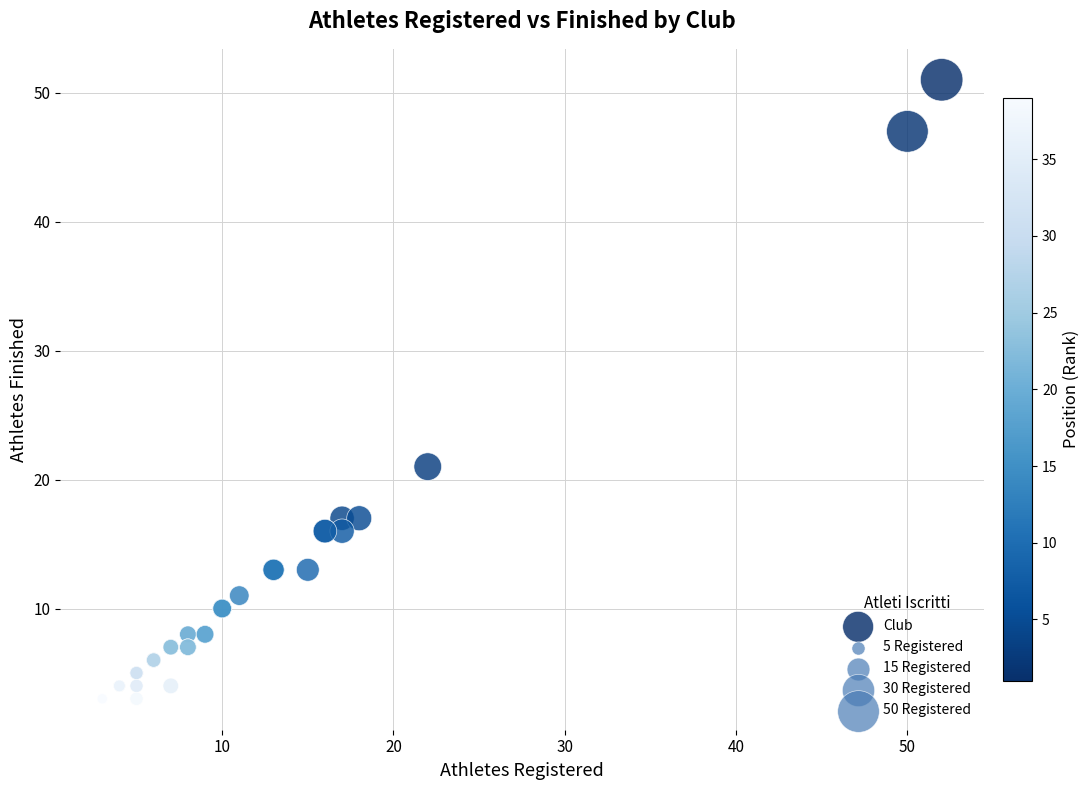

What Y value in the scatter plot is closest to 27?

21